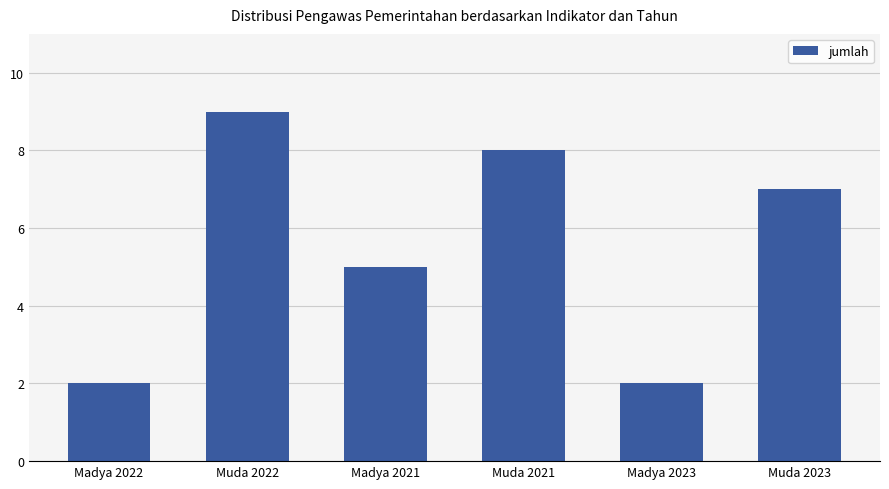

What is the change in value from Muda 2021 to Madya 2023?

-6